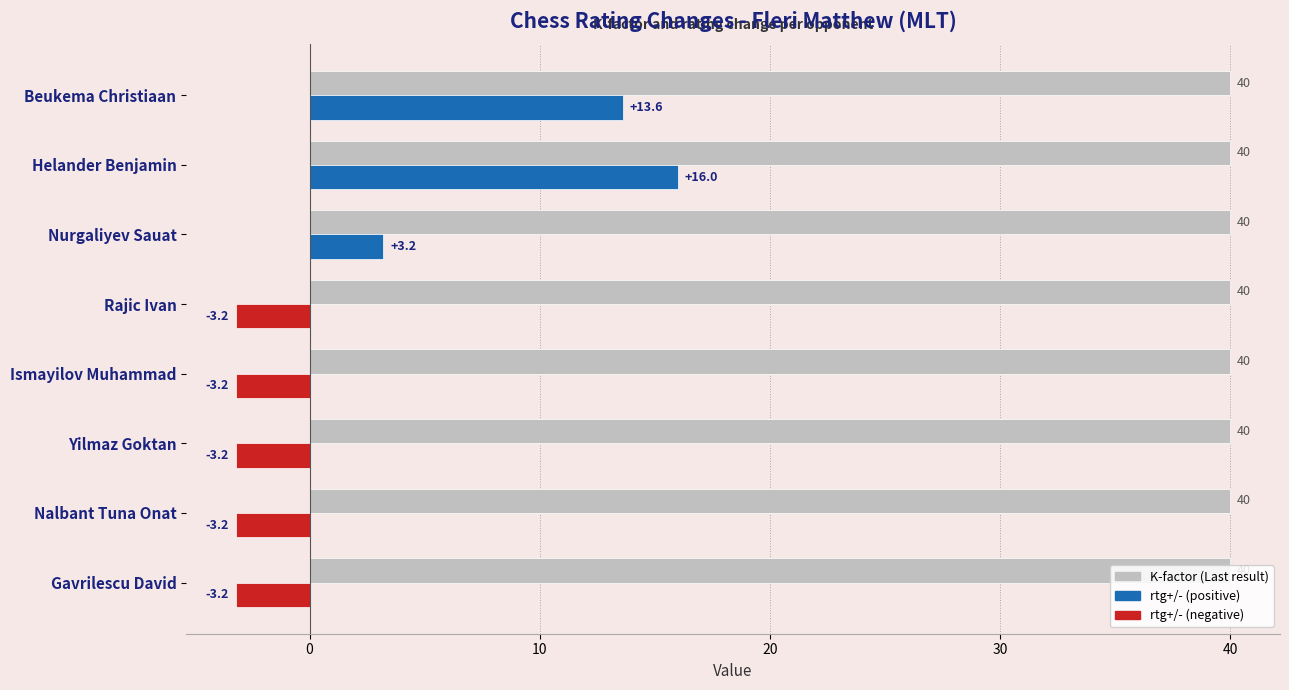

At which category is the sum across all series the highest?

Helander Benjamin